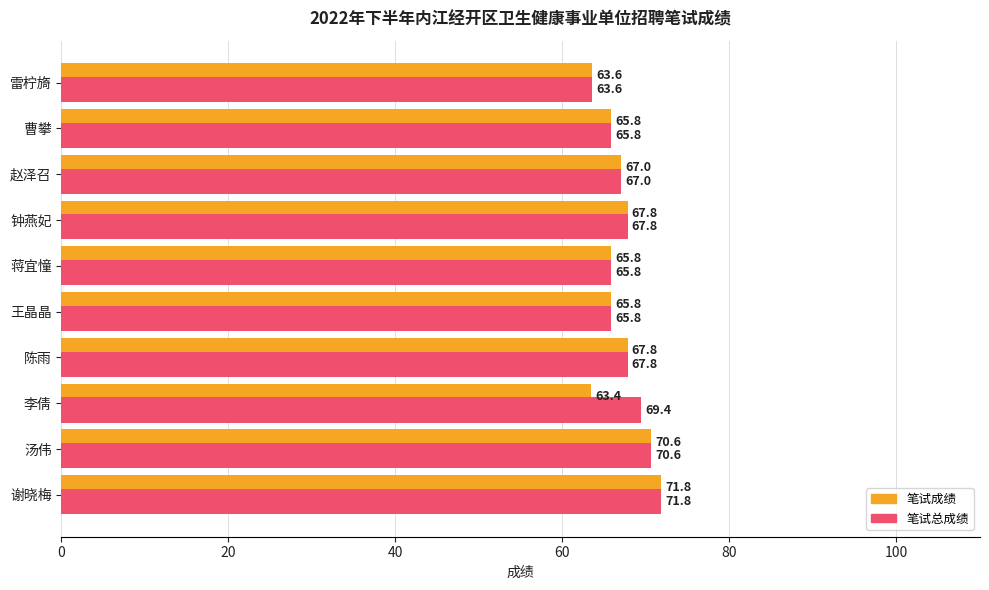

What is the minimum value for 笔试成绩?

63.4